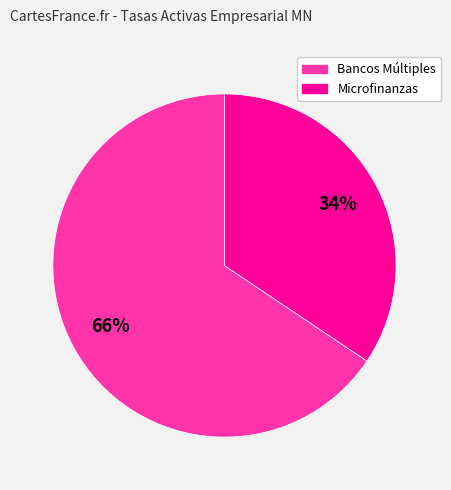

To the nearest percent, what is the average slice percentage?

50%